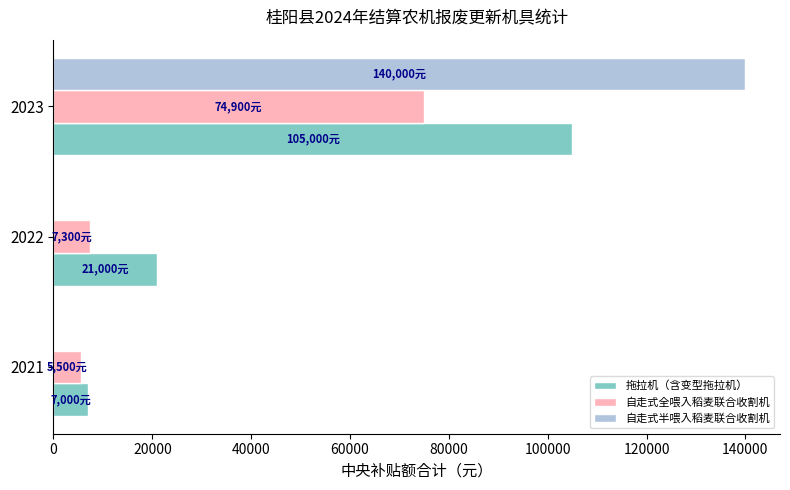

The value of 自走式全喂入稻麦联合收割机 at 2023 is 74900. True or false?

True